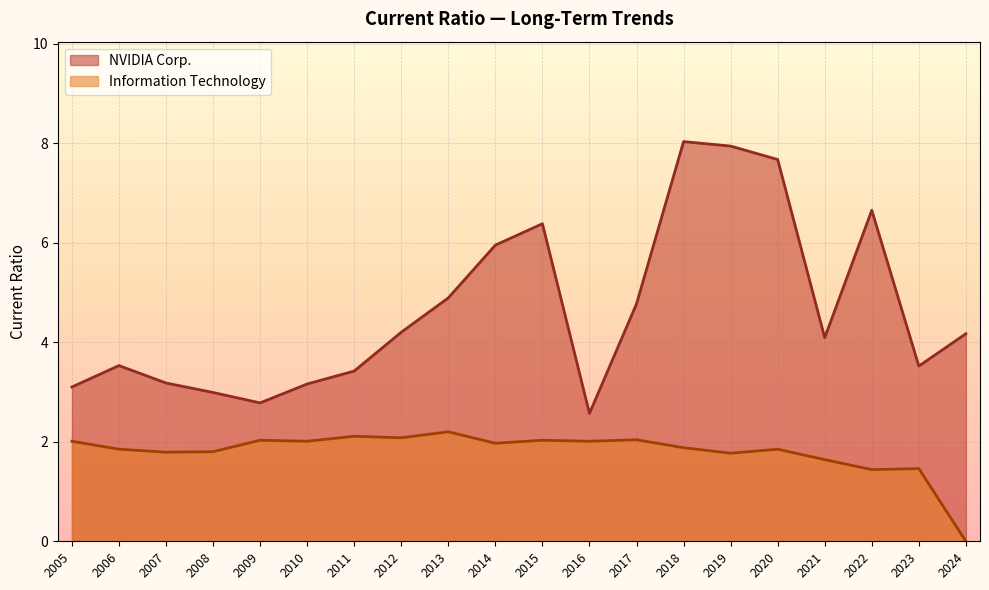

What is the difference between the highest and lowest values at 2006?

1.7